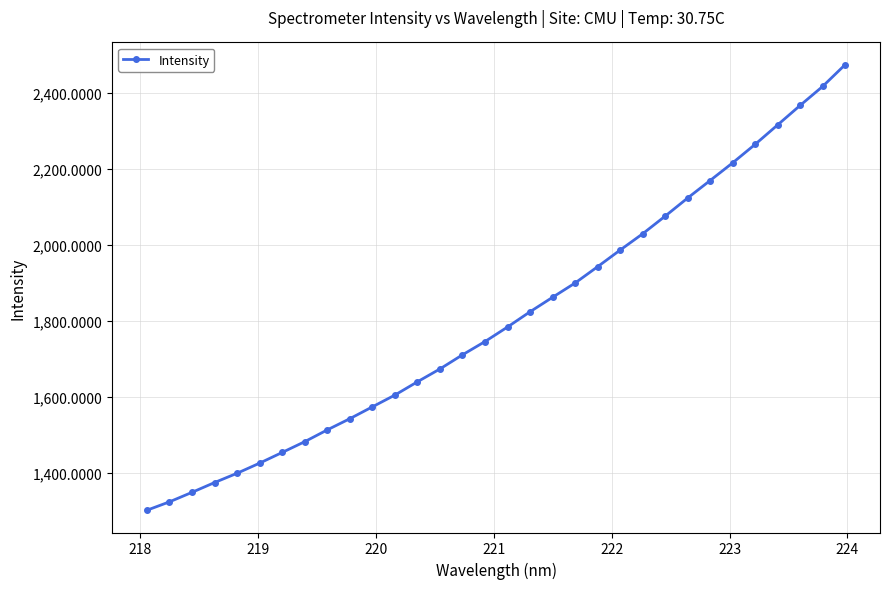

What is the minimum value shown in the chart?

1302.1